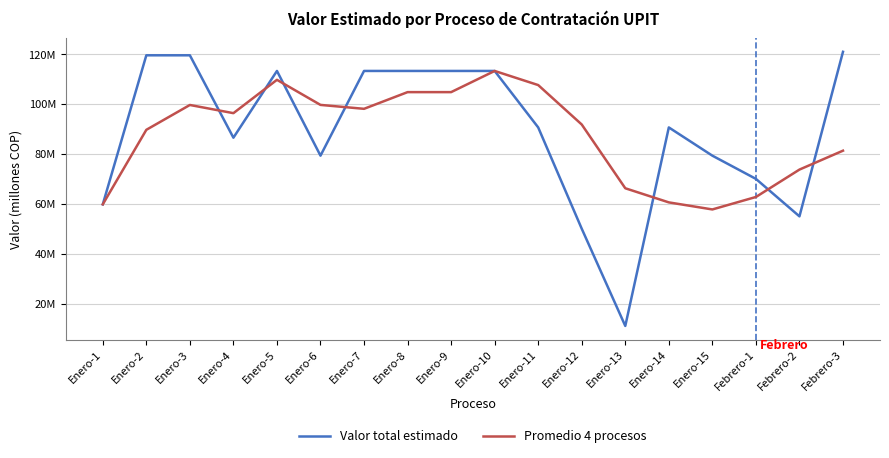

At which label does Valor total estimado reach its peak?

Febrero-3